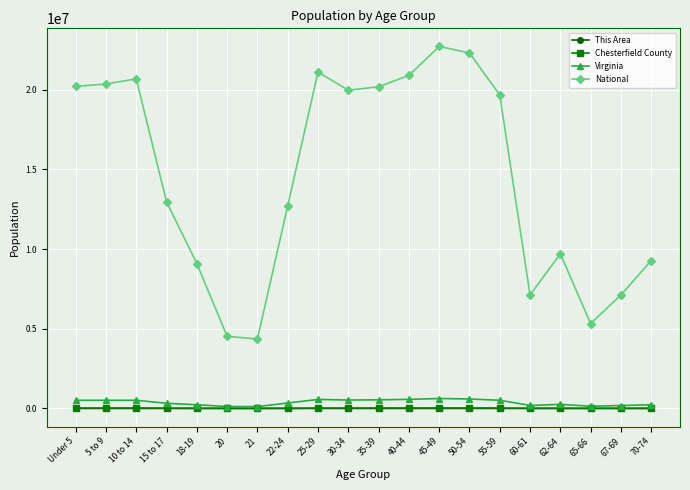

Which series changed the most between 62-64 and 67-69?

National